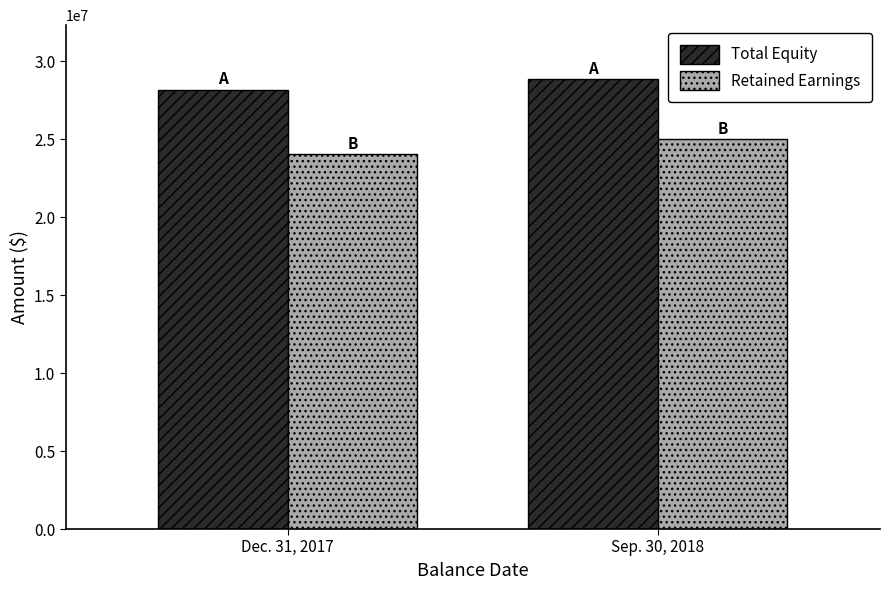

At which category is the sum across all series the highest?

Sep. 30, 2018